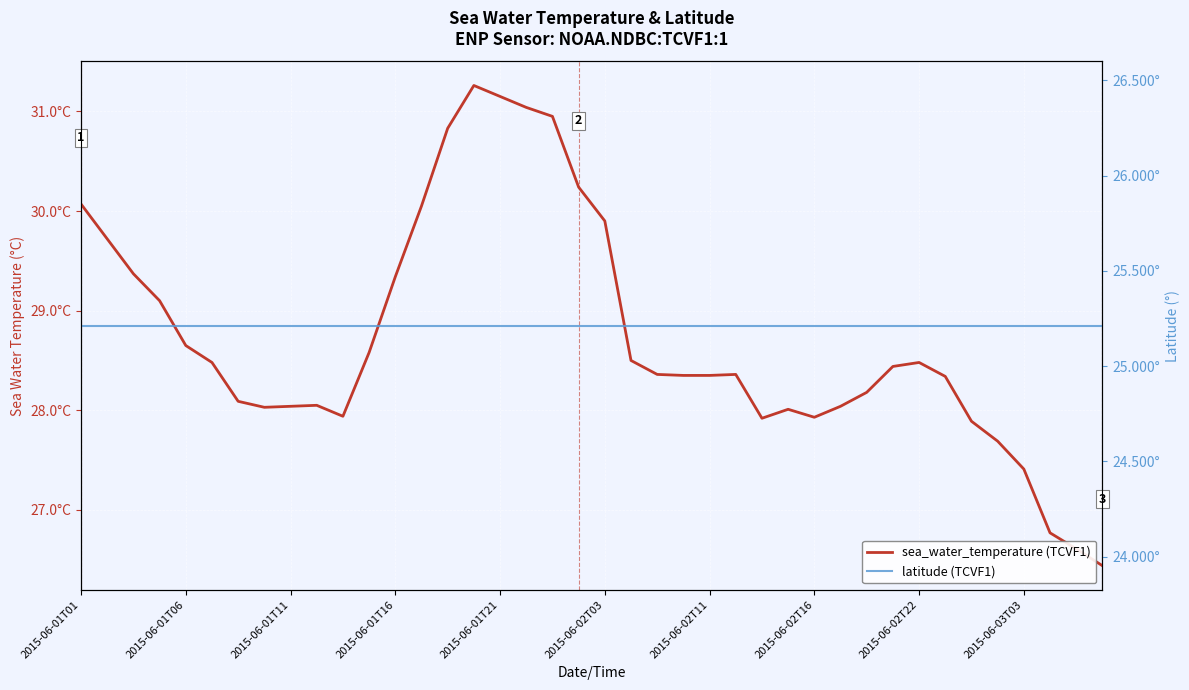

Between 2015-06-02T03 and 32, which is larger?

2015-06-02T03